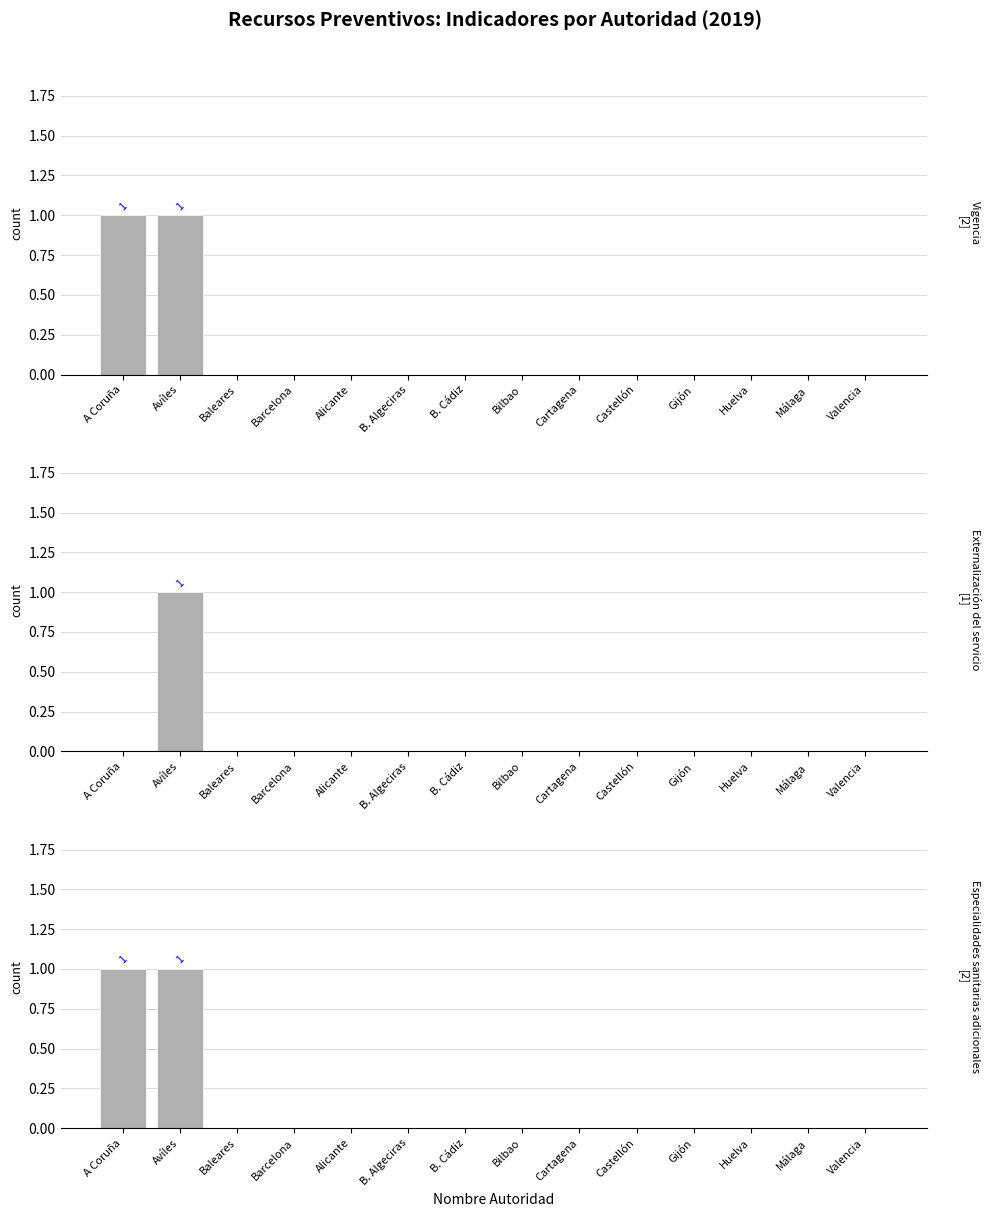

How many bars are there in total?

42